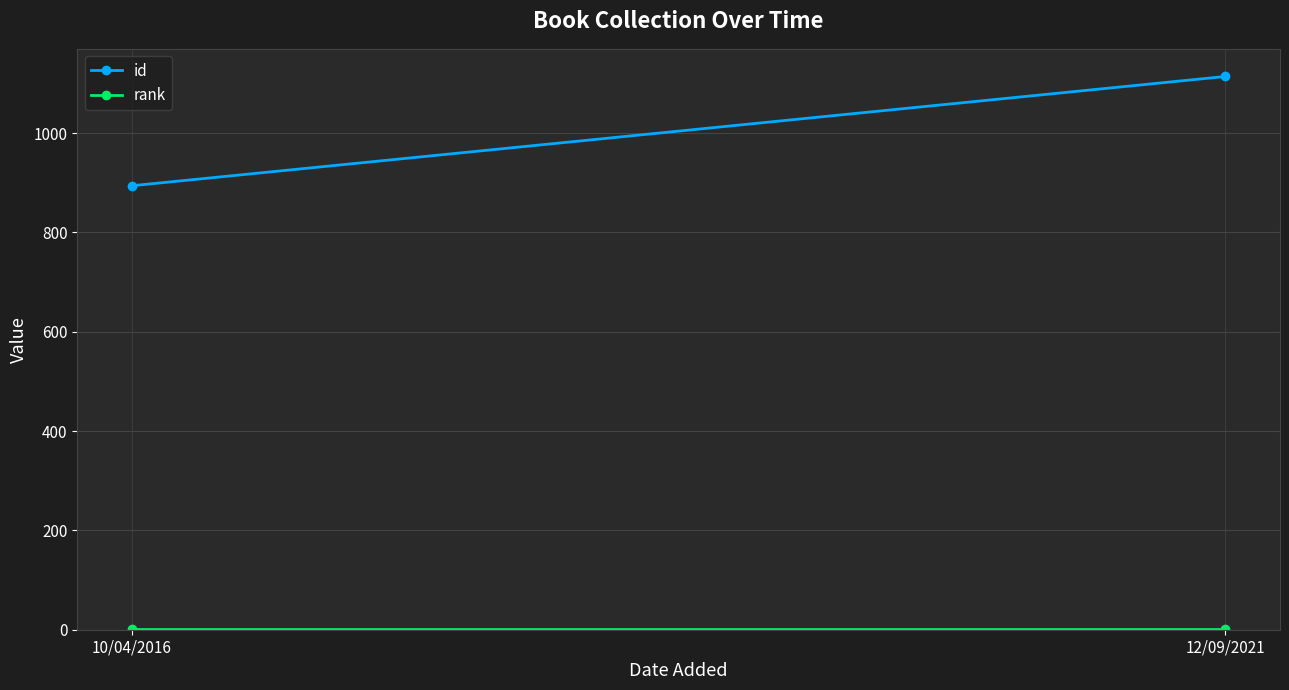

Which series has the largest total across all categories?

id